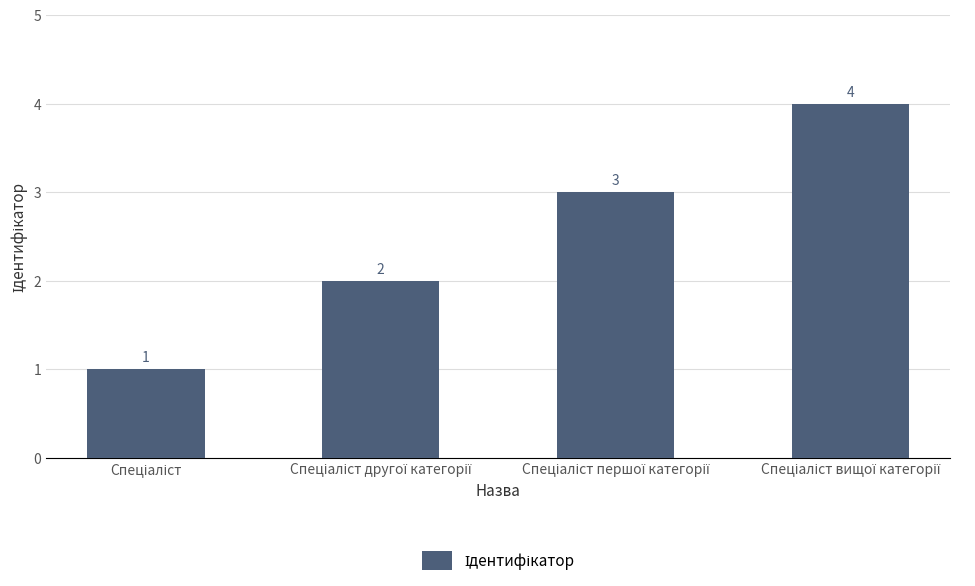

What is the maximum value shown in the chart?

4